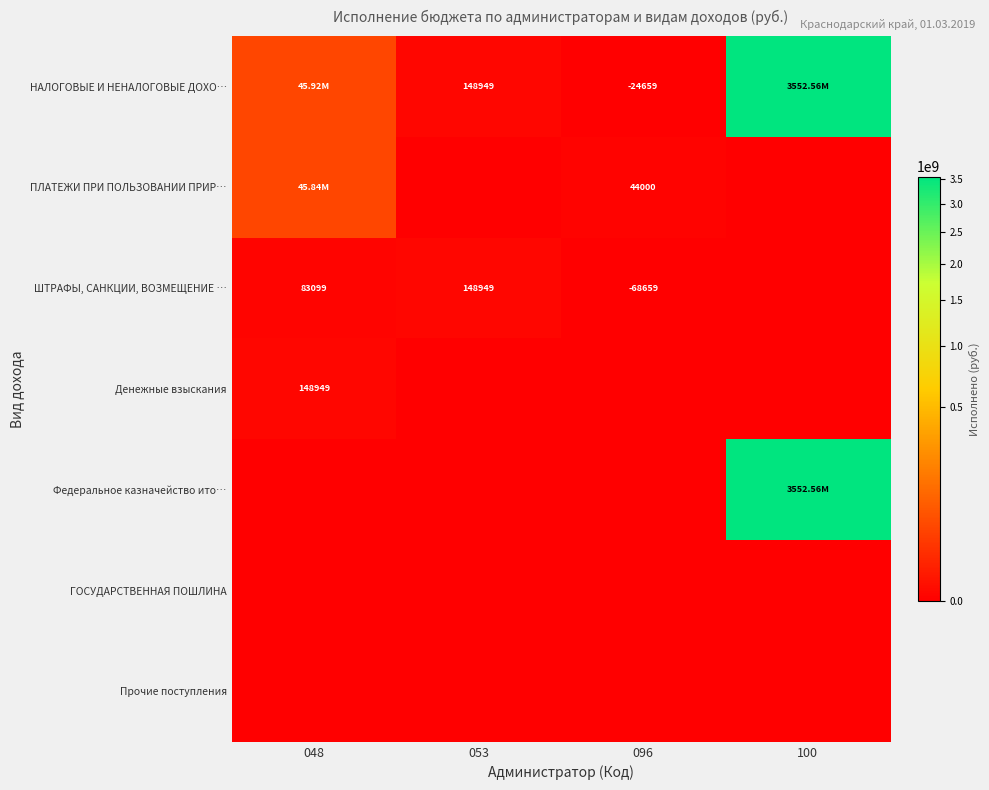

The ПЛАТЕЖИ ПРИ ПОЛЬЗОВАНИИ ПРИР… series shows 44000.0 at 096. True or false?

True